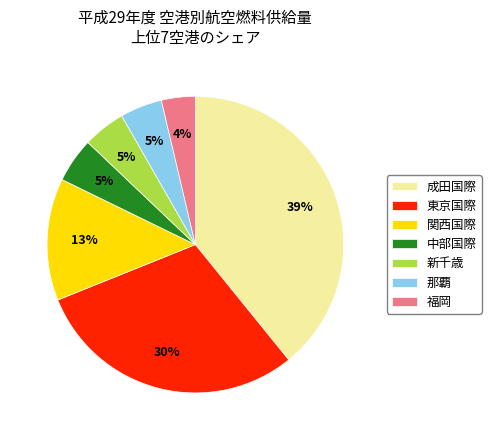

Which has a higher value, 新千歳 or 成田国際?

成田国際